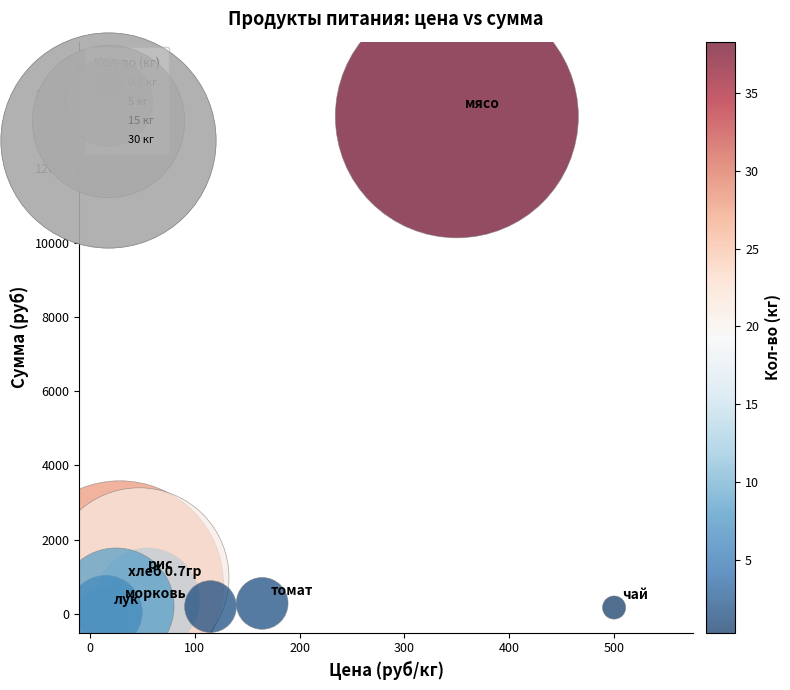

What Y value in the scatter plot is closest to 6709?

981.4